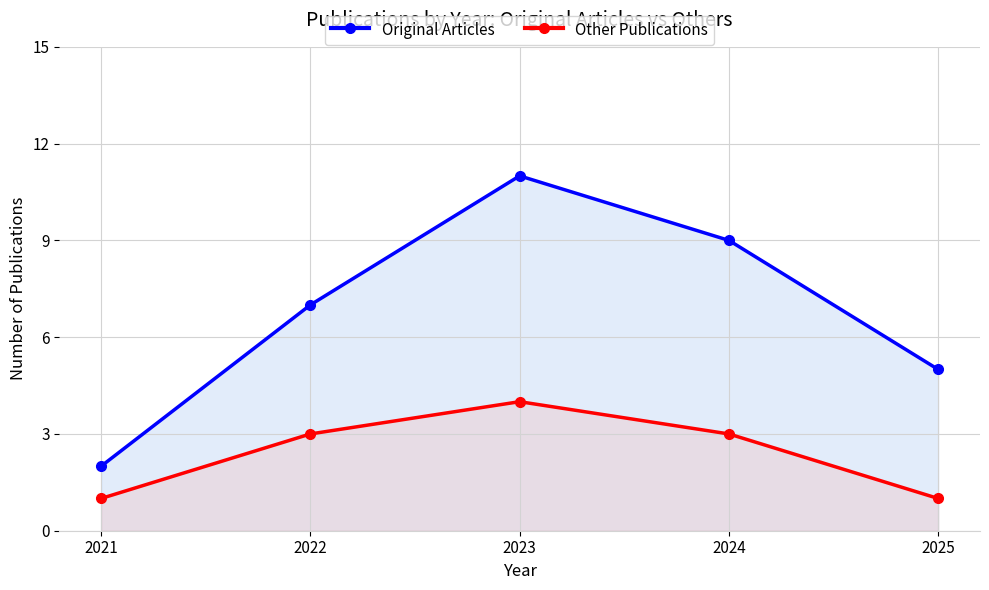

Between 2023 and 2021, which is larger?

2023